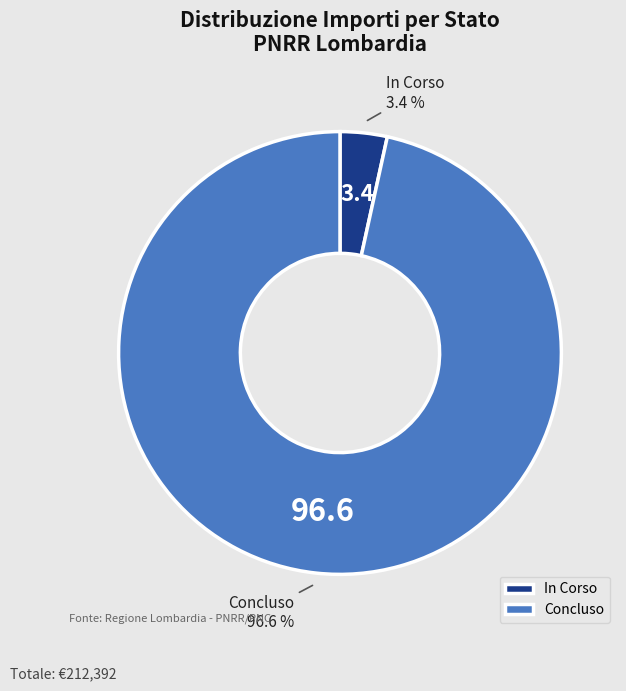

To the nearest percent, what is the difference between the Concluso and In Corso slice percentages?

93%